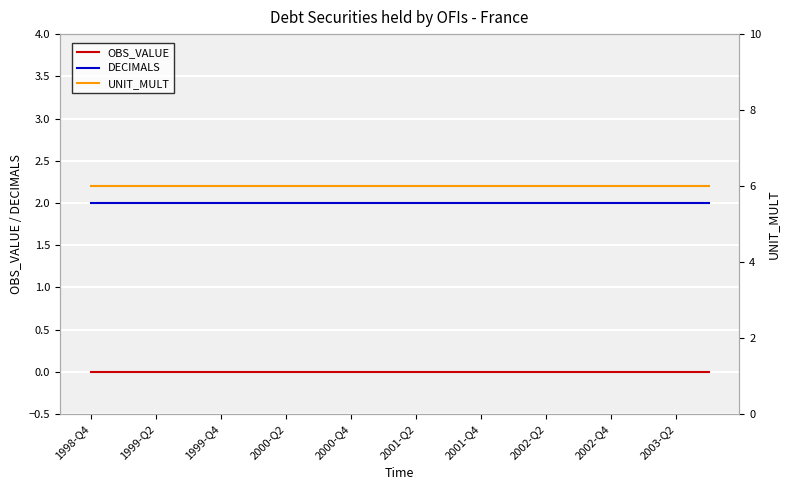

True or false: OBS_VALUE and DECIMALS cross at least once.

False